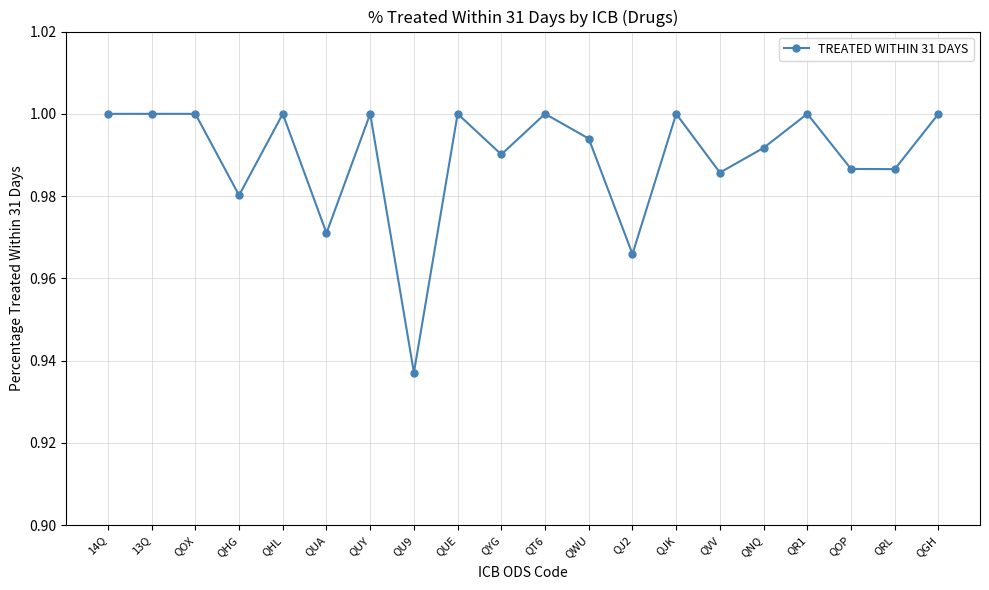

What position from the left is QNQ?

16